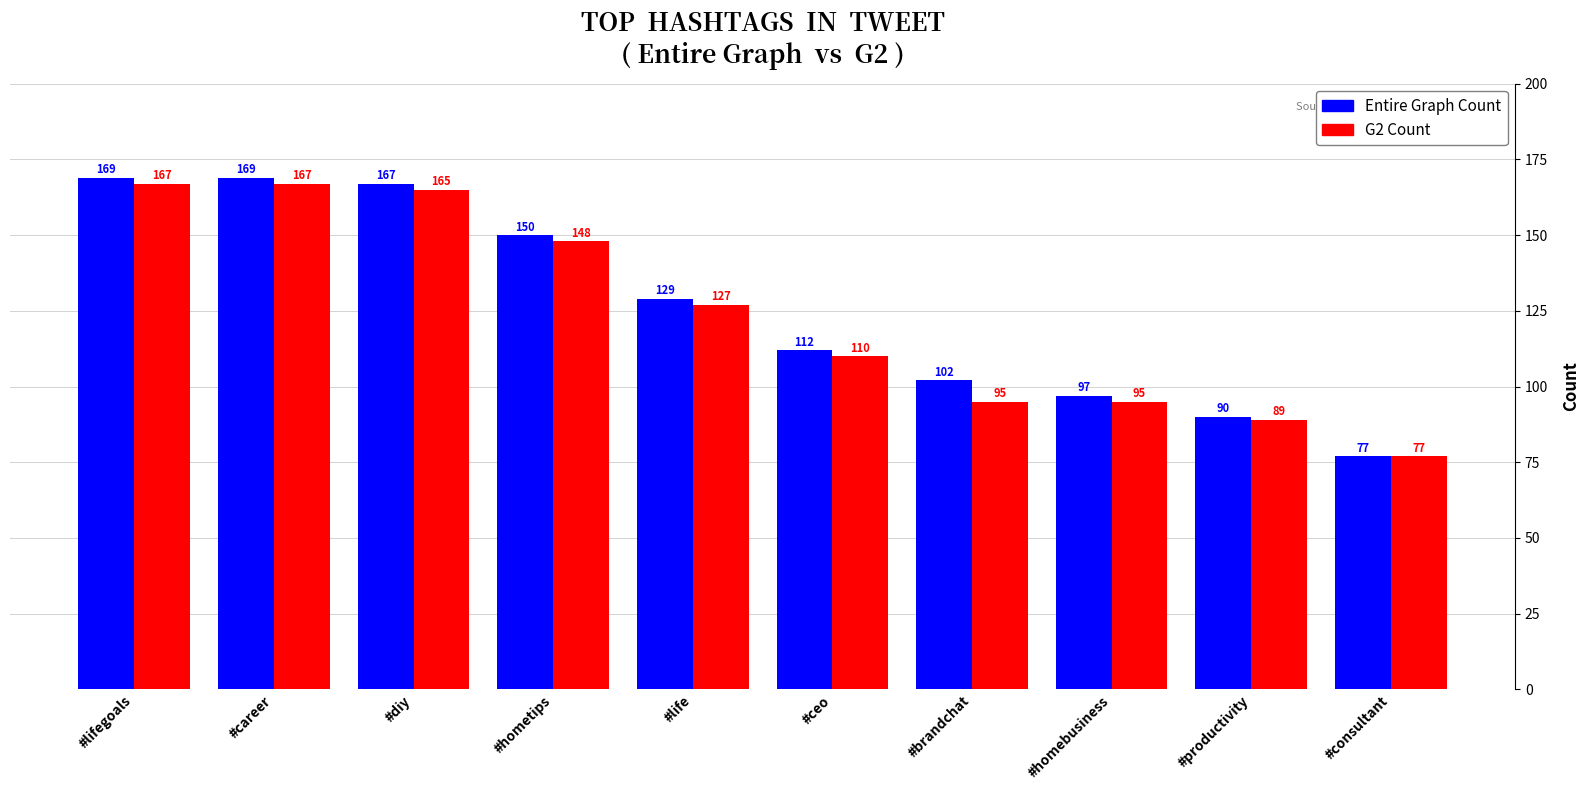

Which series has the largest range (max minus min)?

Entire Graph Count